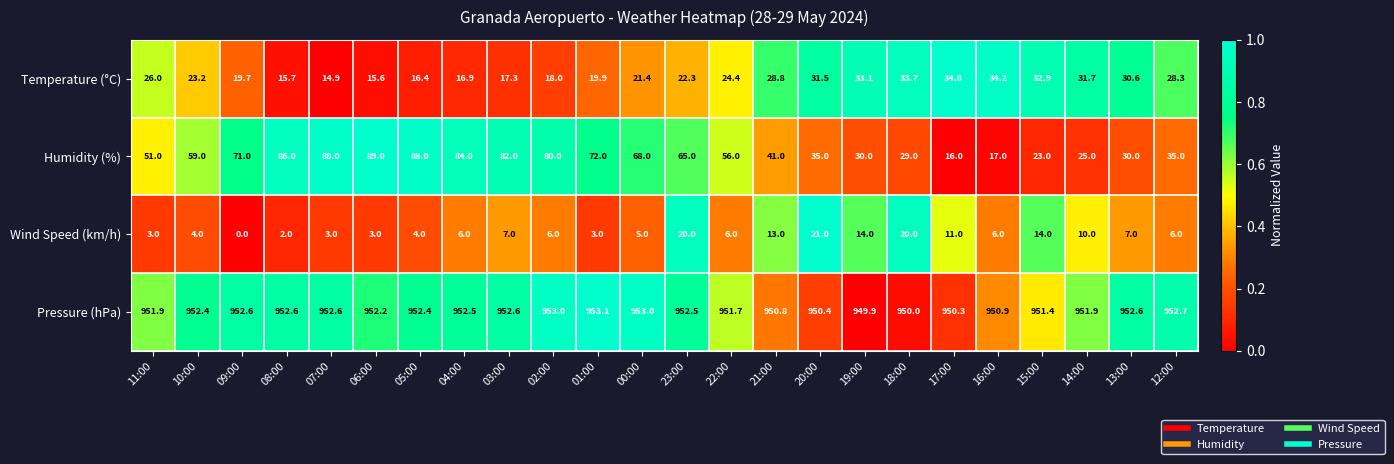

List the labels in order of Temperature (°C) value, smallest first.

07:00, 06:00, 08:00, 05:00, 04:00, 03:00, 02:00, 09:00, 01:00, 00:00, 23:00, 10:00, 22:00, 11:00, 12:00, 21:00, 13:00, 20:00, 14:00, 15:00, 19:00, 18:00, 16:00, 17:00